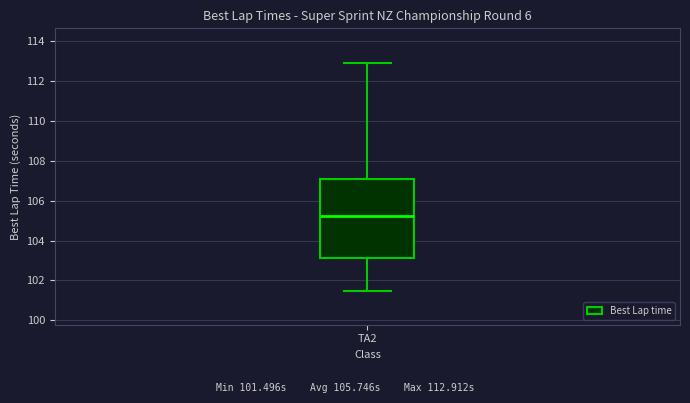

Read this box plot against the y-axis: the position of the median line, the range covered by the box, and the ends of both whiskers. The values are not printed on the chart, so give them approximately, as read against the axis.

median 105.2, box 103.2 to 107.0, whiskers 101.4 to 113.0